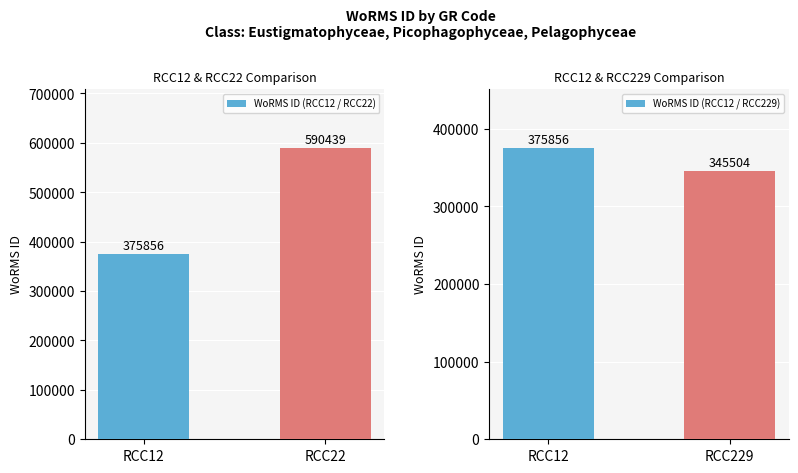

Reading left to right, list all the values displayed in this chart.

WoRMS ID (RCC12 / RCC22): RCC12=375856	RCC22=590439
WoRMS ID (RCC12 / RCC229): RCC12=375856	RCC229=345504